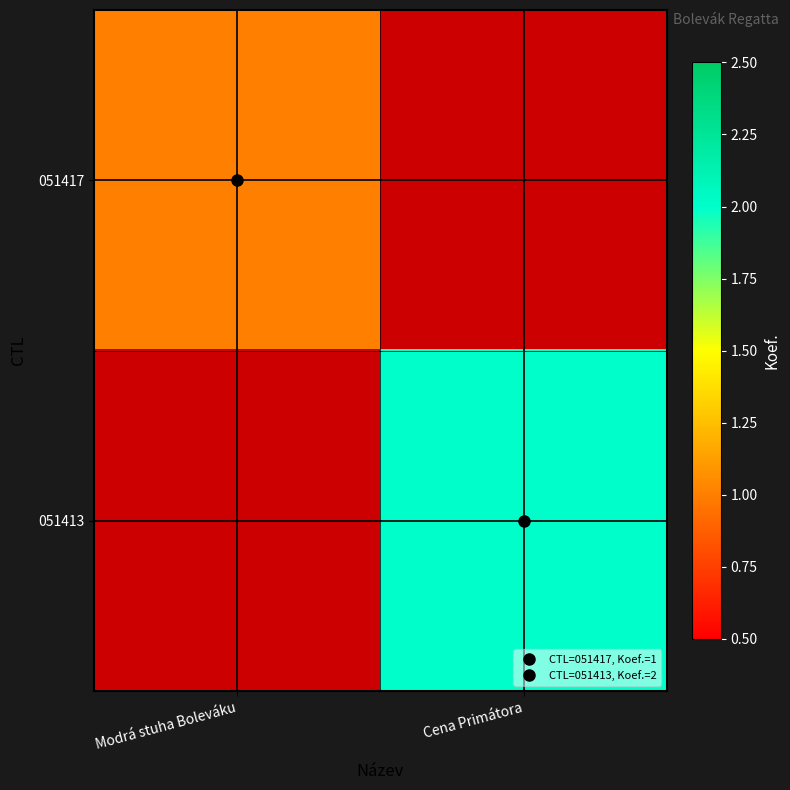

Reading right to left, list all the values displayed in this chart.

051417: Cena Primátora=0	Modrá stuha Boleváku=1
051413: Cena Primátora=2	Modrá stuha Boleváku=0